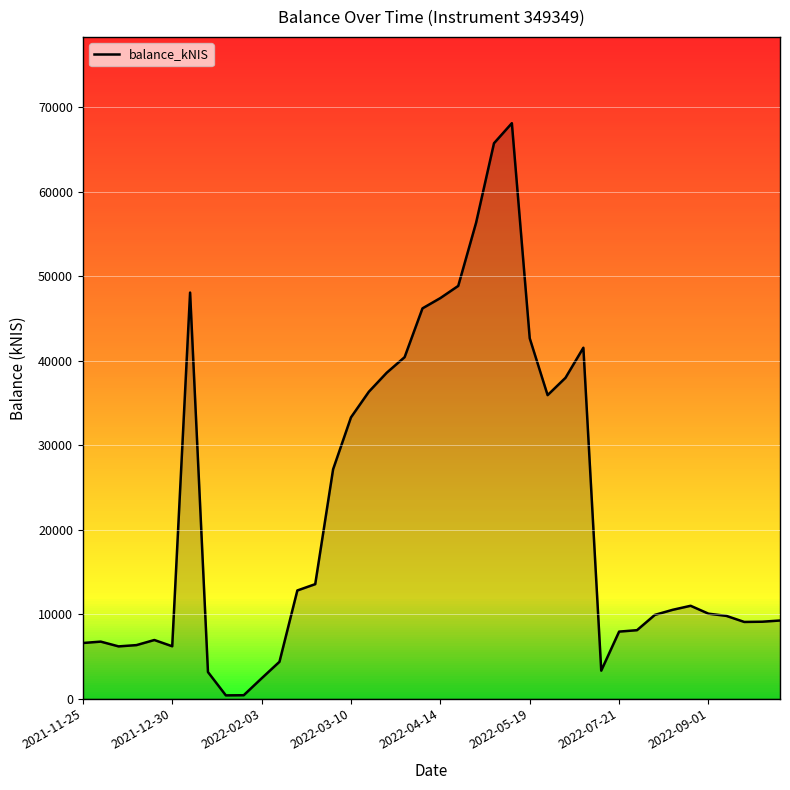

What is the maximum value shown in the chart?

68138.6